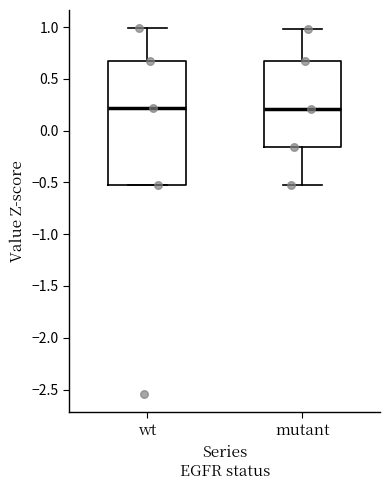

Where does the upper whisker of the box for wt end on the y-axis? The values are not printed on the chart, so give them approximately, as read against the axis.

1.00